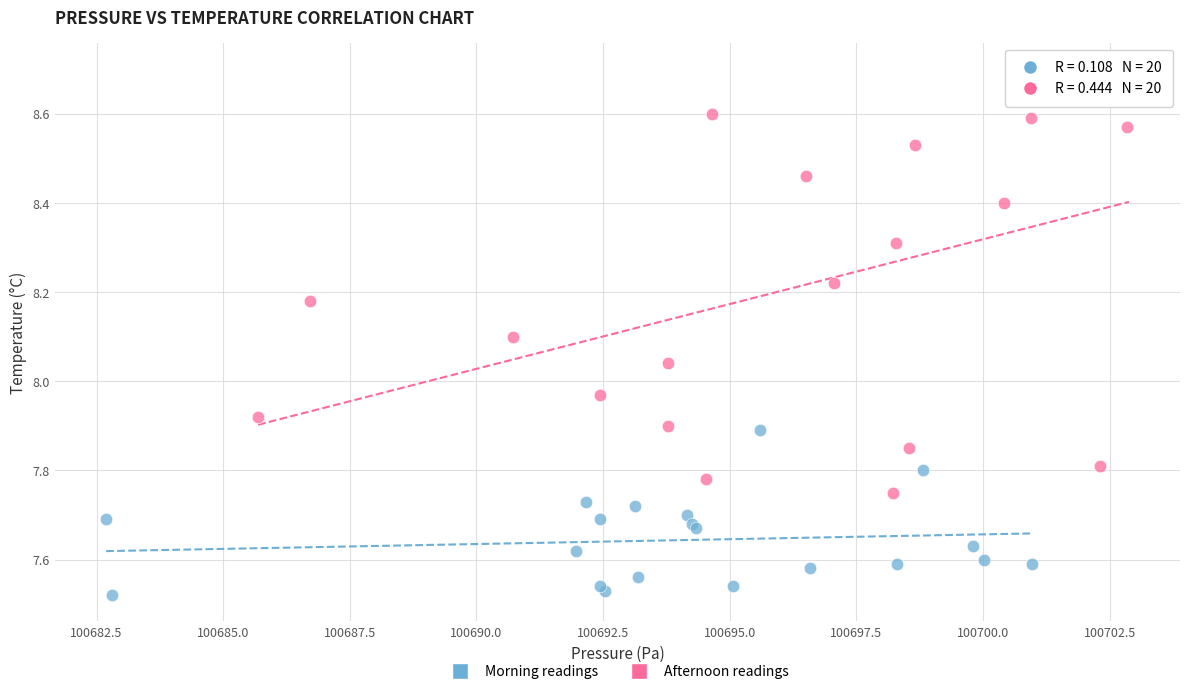

Which series reaches the minimum Y coordinate?

Morning readings